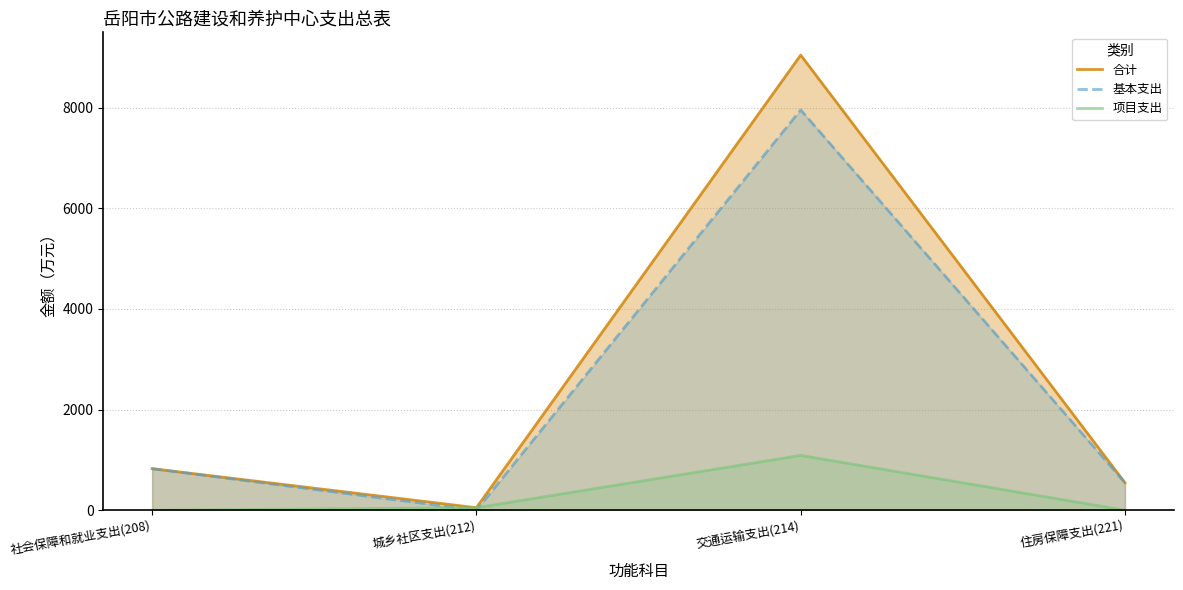

Which has a higher value, 交通运输支出(214) or 城乡社区支出(212)?

交通运输支出(214)